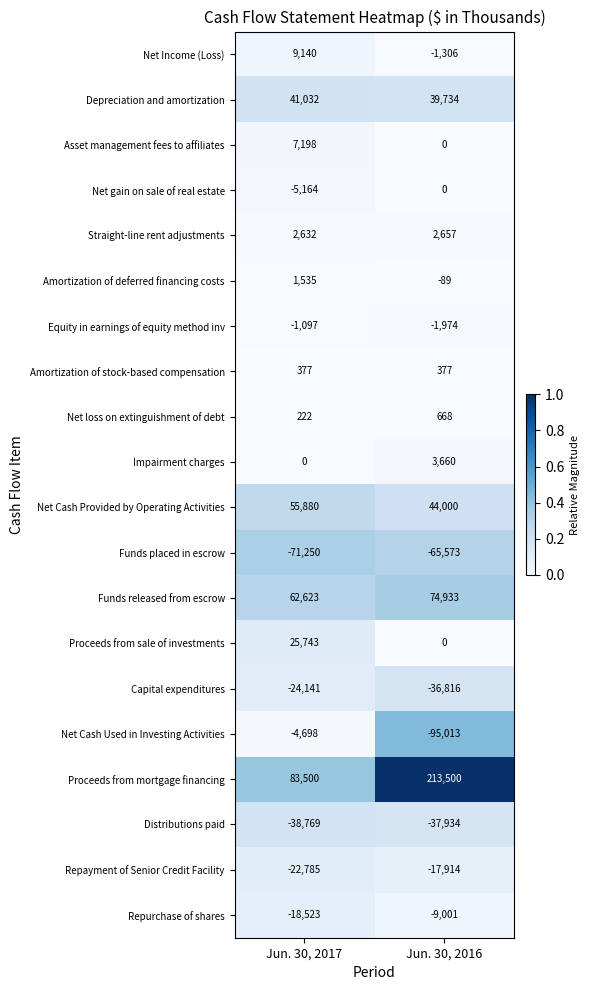

What is the total value across all series at Jun. 30, 2016?

113909